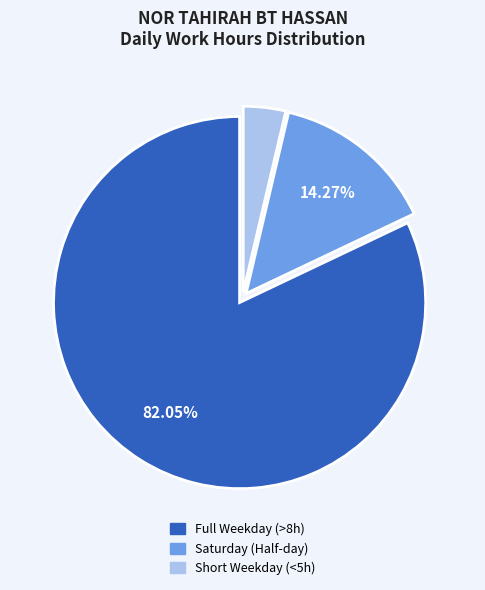

Is the sum of Short Weekday (<5h) and Full Weekday (>8h) greater than half?

Yes